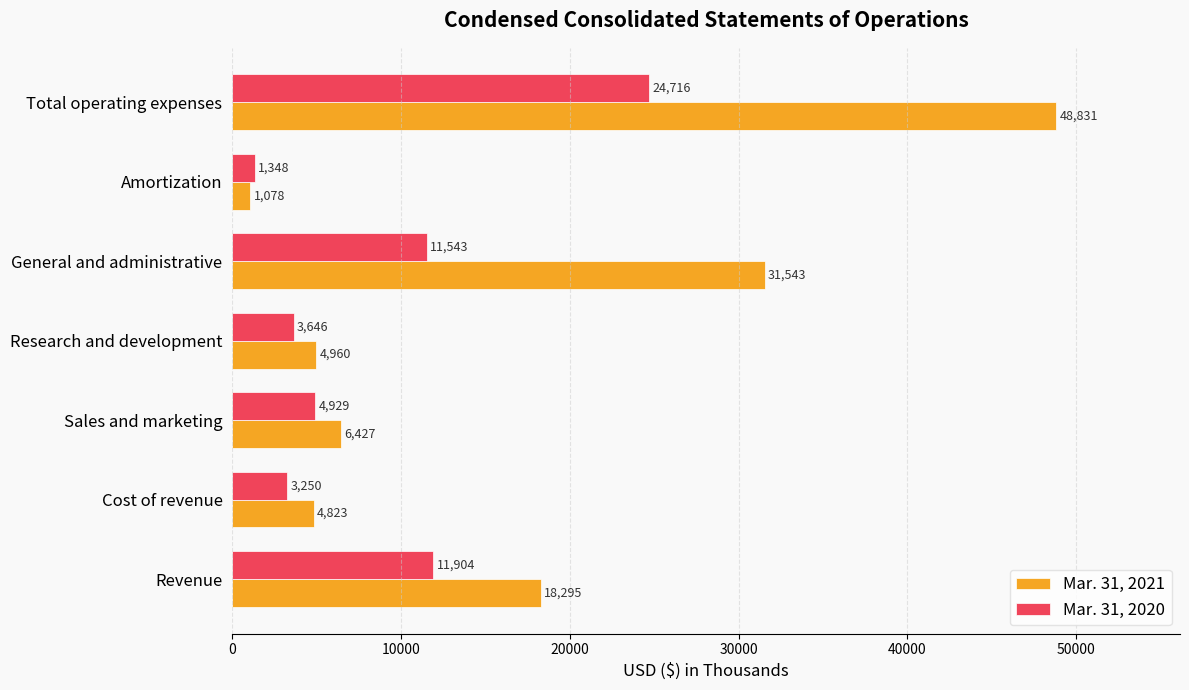

How many values in the Mar. 31, 2020 series are below 4929?

3